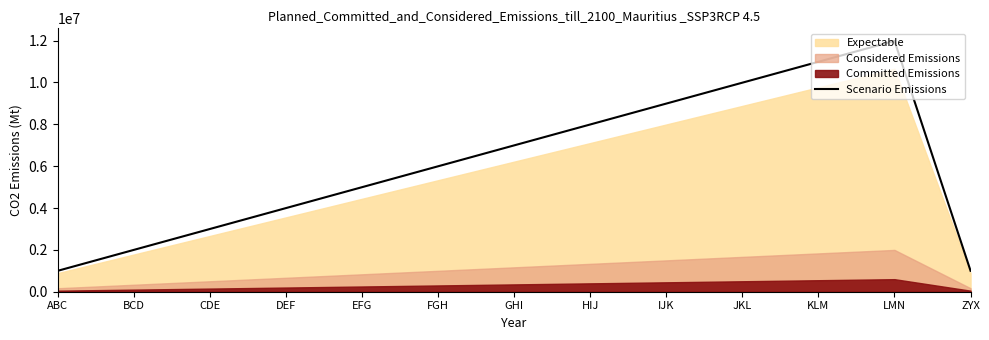

Which label corresponds to the largest value in the chart?

LMN